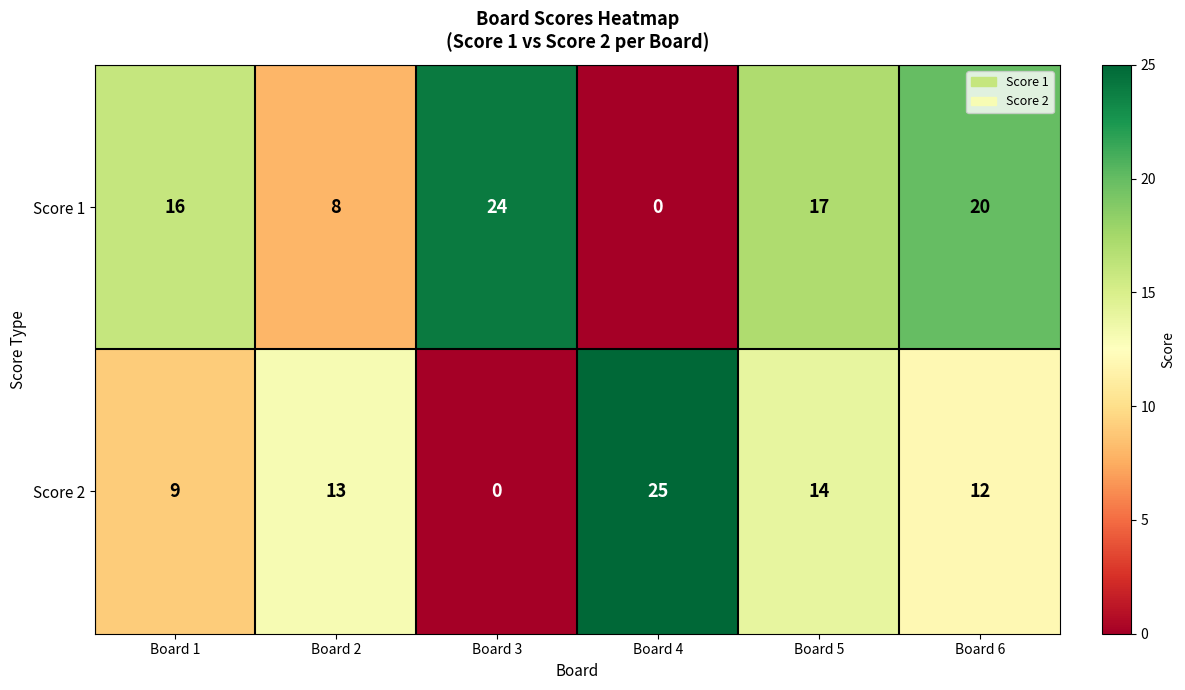

Which series changed the most between Board 2 and Board 4?

Score 2